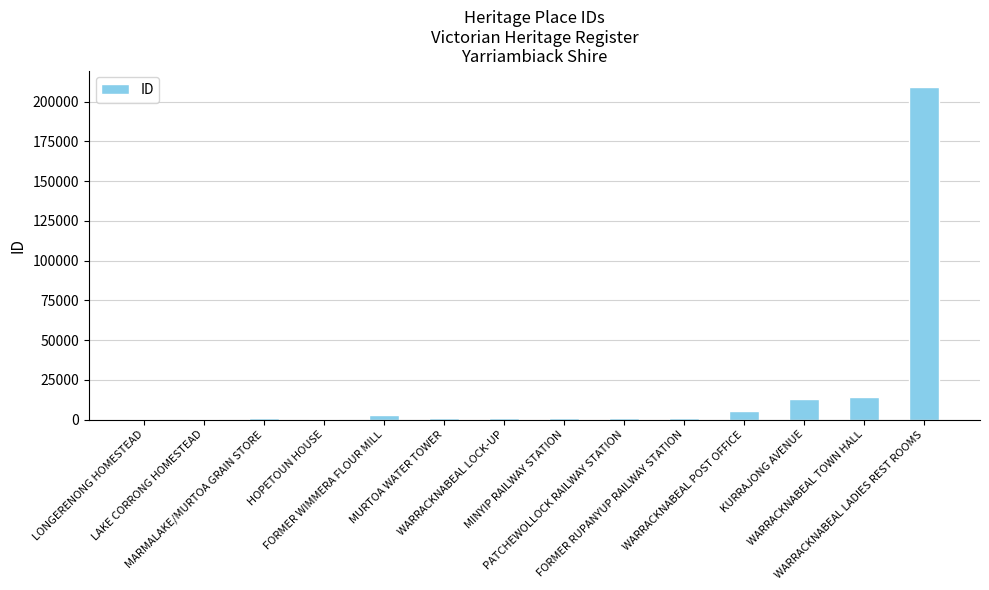

What is the greatest value displayed?

209200